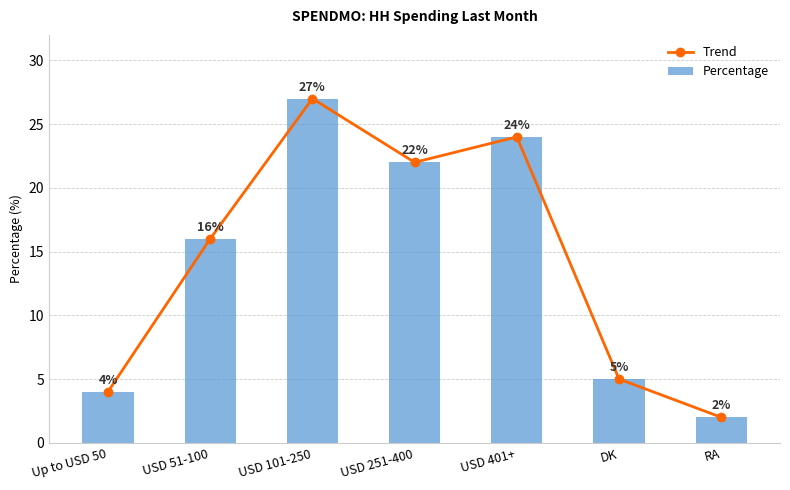

At which label is Percentage closest to 14?

USD 51-100